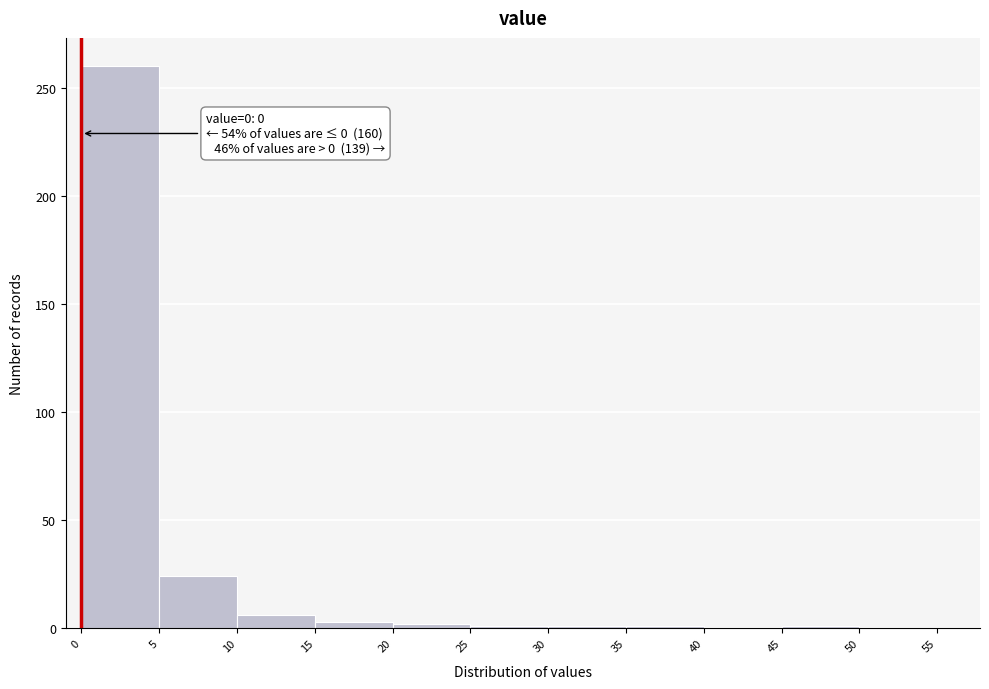

Which range on the x-axis has the tallest bar?

0 to 5